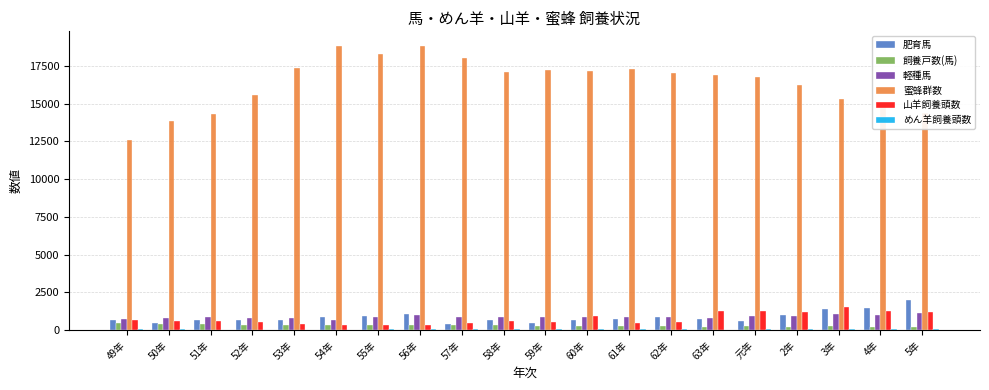

What is the maximum value for 山羊飼養頭数?

1499